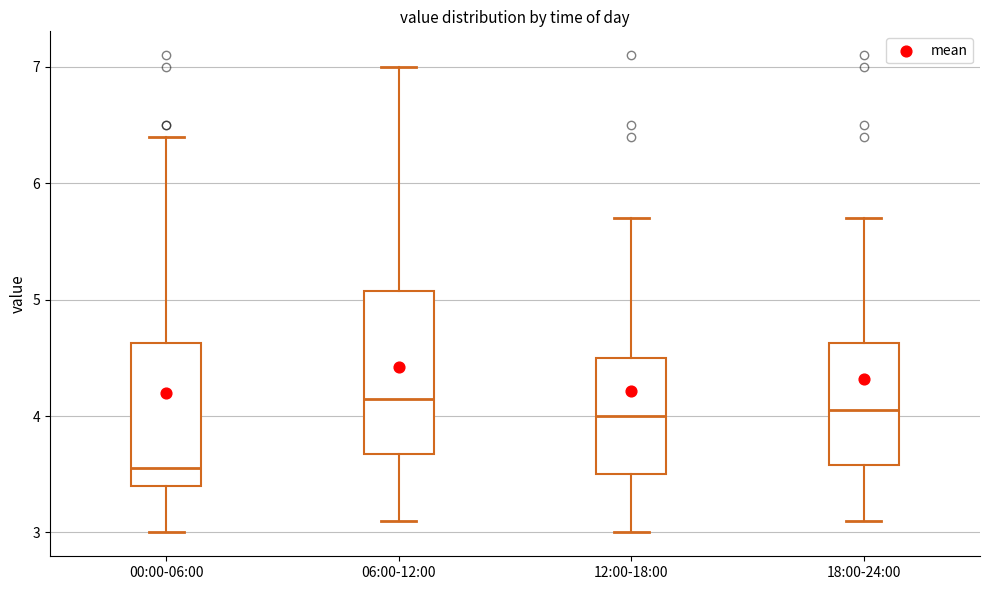

Reading left to right, read every box against the y-axis: the position of its median line, the range the box covers, and the ends of its whiskers. The values are not printed on the chart, so give them approximately, as read against the axis.

00:00-06:00: median 3.6, box 3.4 to 4.6, whiskers 3.0 to 6.4
06:00-12:00: median 4.2, box 3.7 to 5.1, whiskers 3.1 to 7.0
12:00-18:00: median 4.0, box 3.5 to 4.5, whiskers 3.0 to 5.7
18:00-24:00: median 4.1, box 3.6 to 4.6, whiskers 3.1 to 5.7